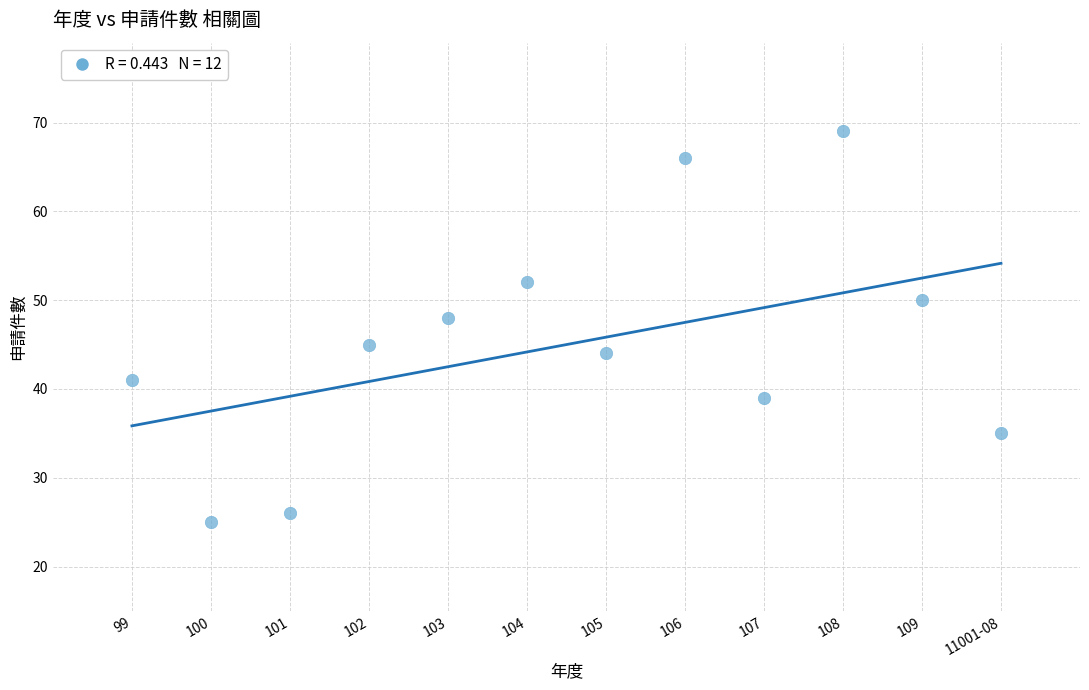

What Y value in the scatter plot is closest to 47?

48